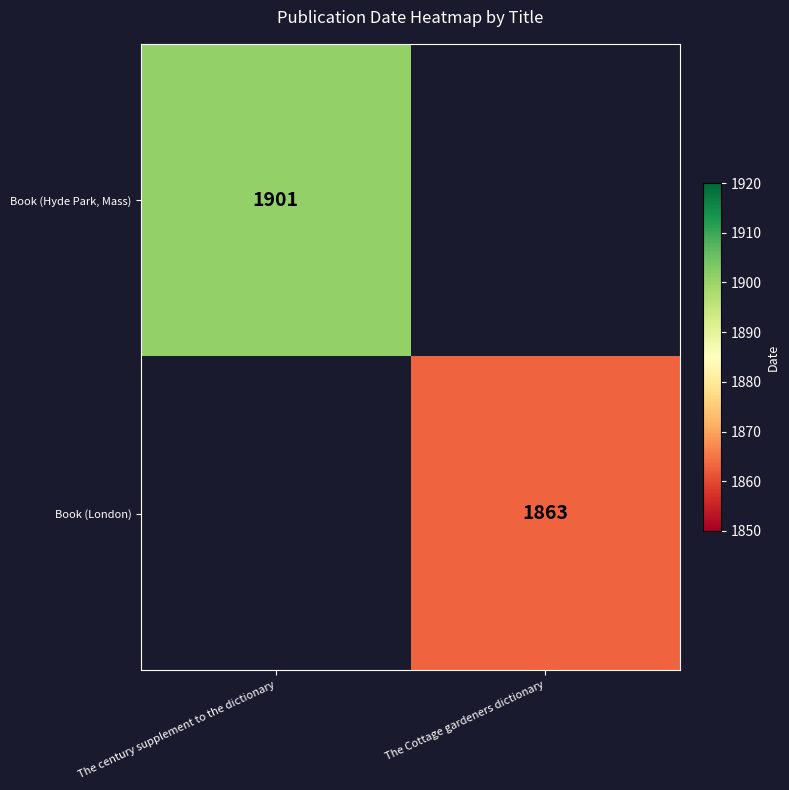

The Book (London) series shows 2472 at The Cottage gardeners dictionary. True or false?

False